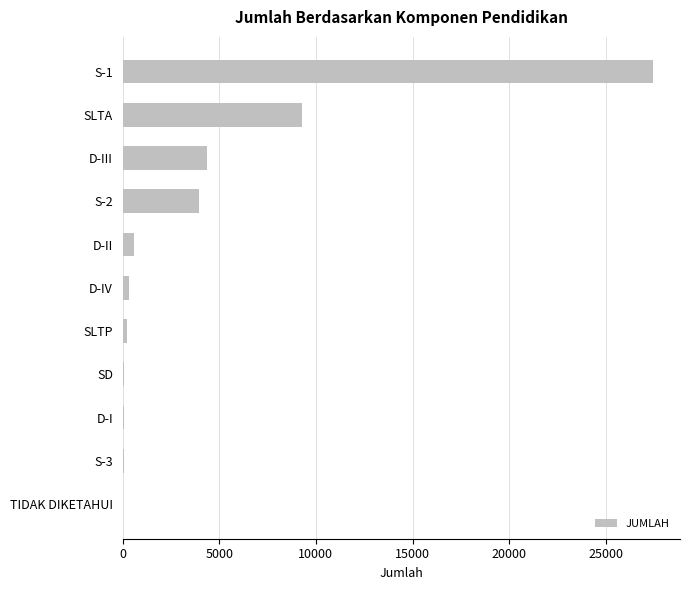

Is it true that the value at S-2 is 1912?

False